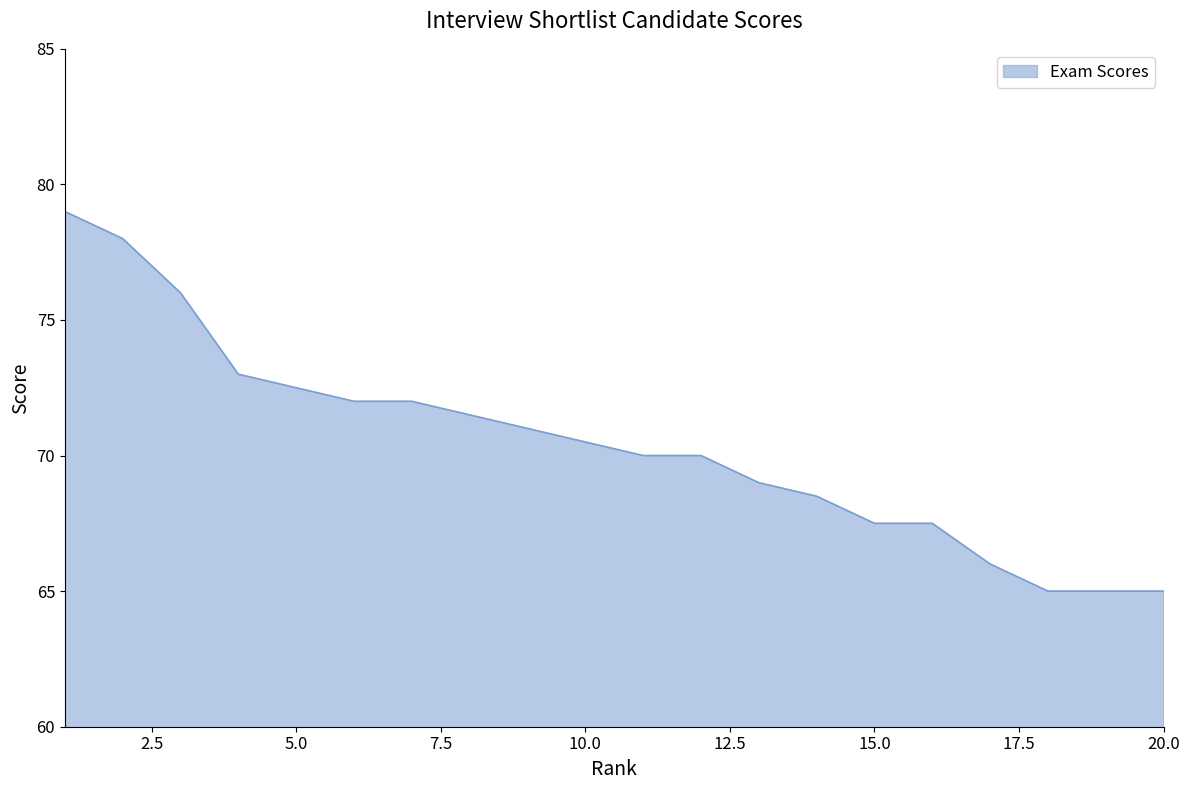

What is the difference between the maximum and minimum values?

14.0